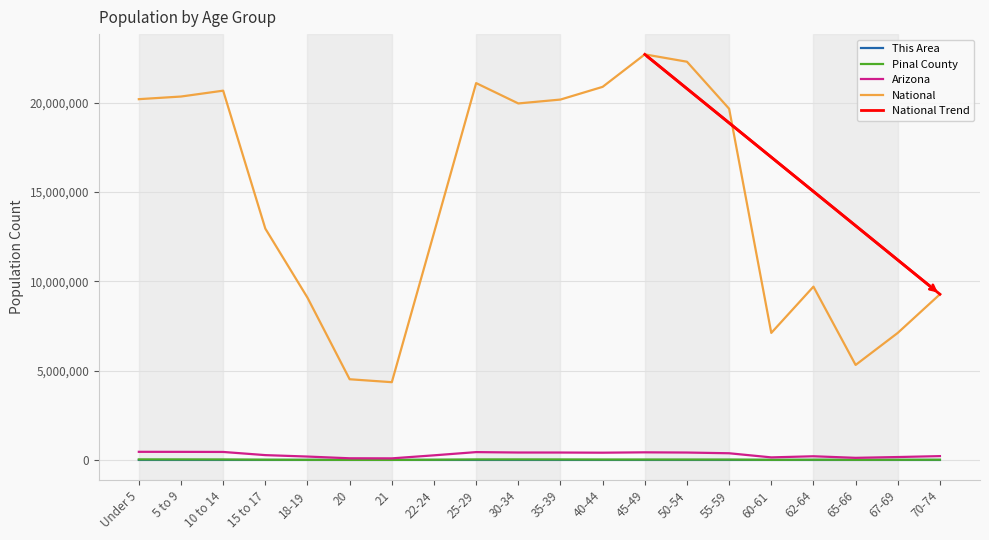

True or false: Arizona and This Area intersect in this chart.

False